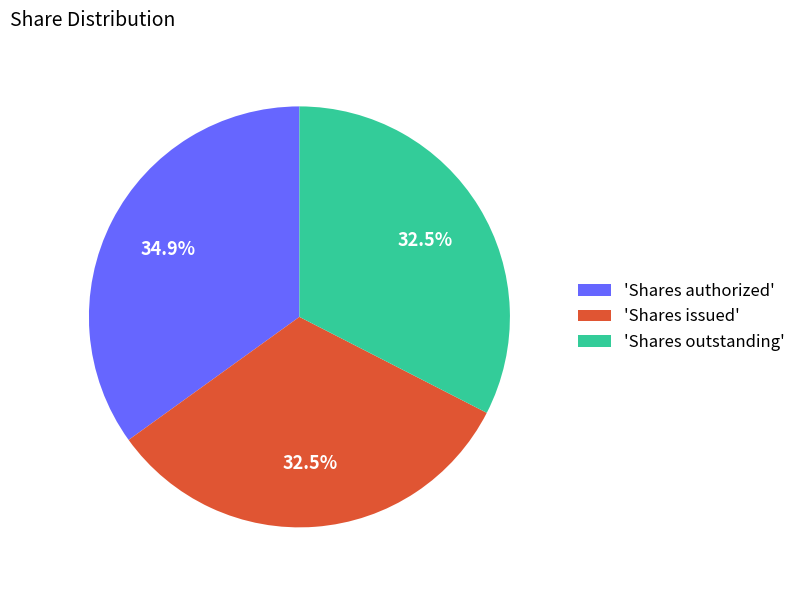

How many segments does this pie chart have?

3